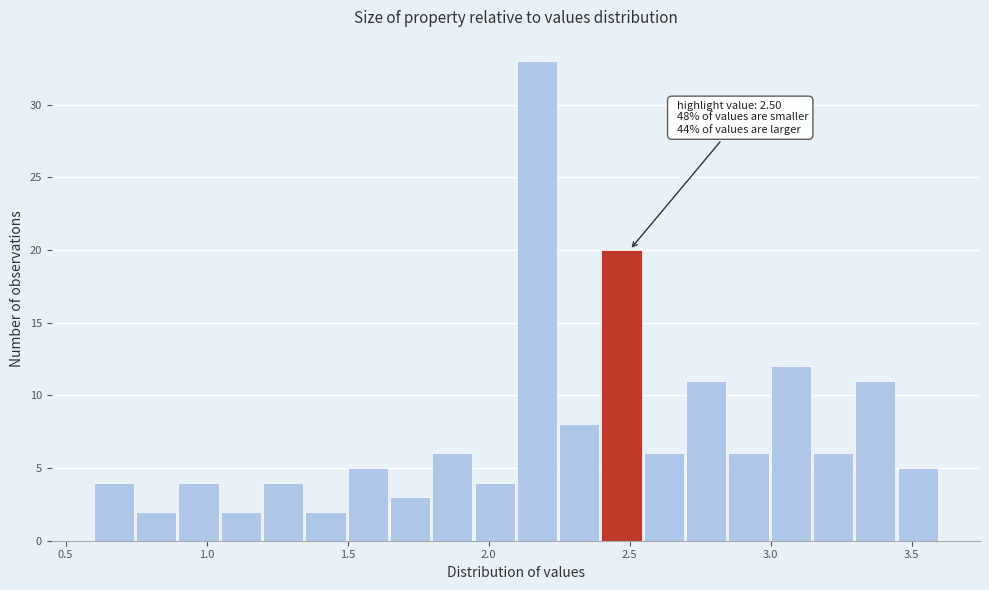

Around what value on the x-axis is the tallest bar? Give the approximate position of its centre, as read against the axis.

2.15